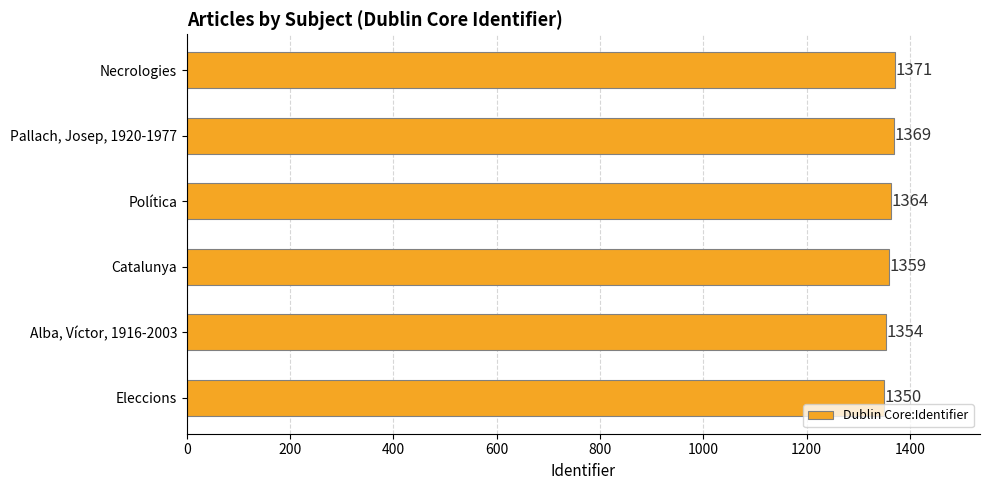

Reading top to bottom, extract all data points from this chart.

Necrologies=1371	Pallach, Josep, 1920-1977=1369	Política=1364	Catalunya=1359	Alba, Víctor, 1916-2003=1354	Eleccions=1350